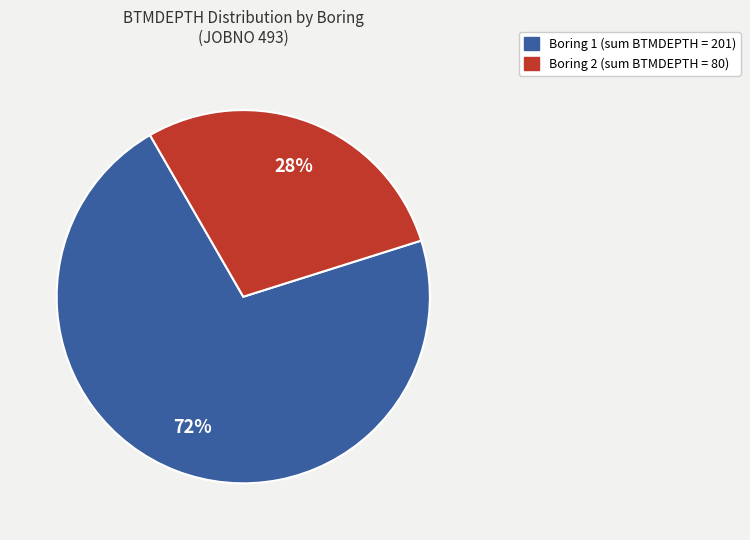

How many segments does this pie chart have?

2